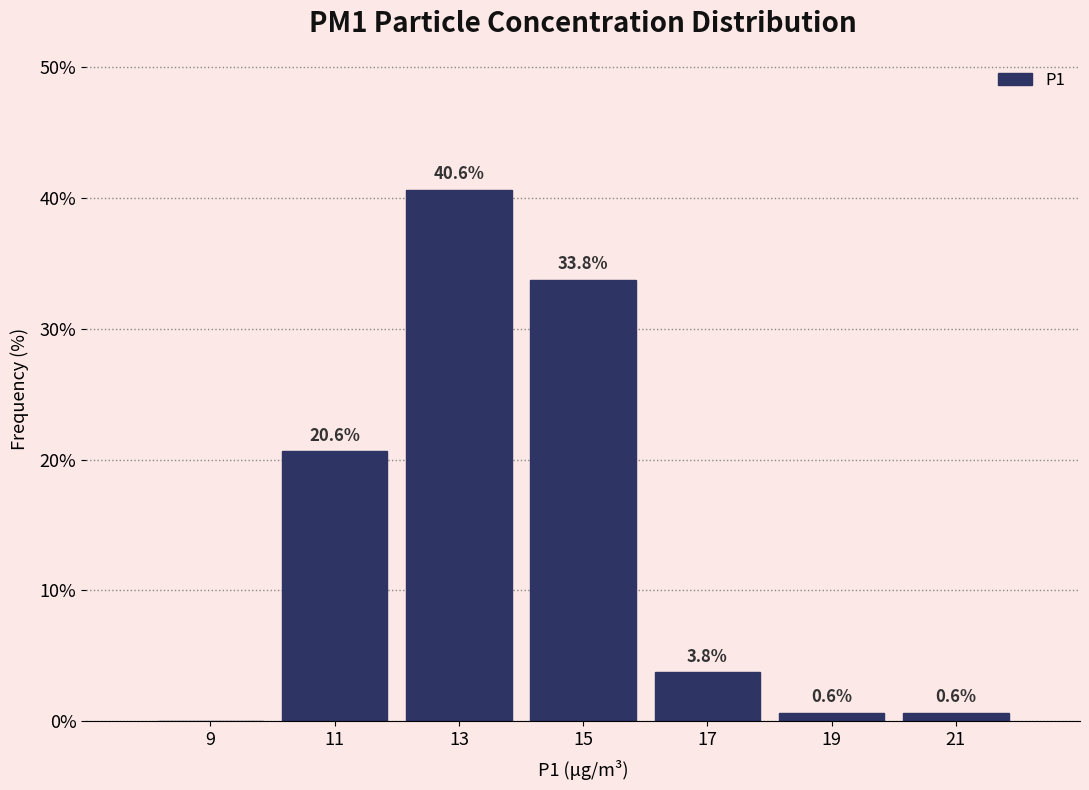

Over which range of the x-axis is the bar tallest?

12 to 14